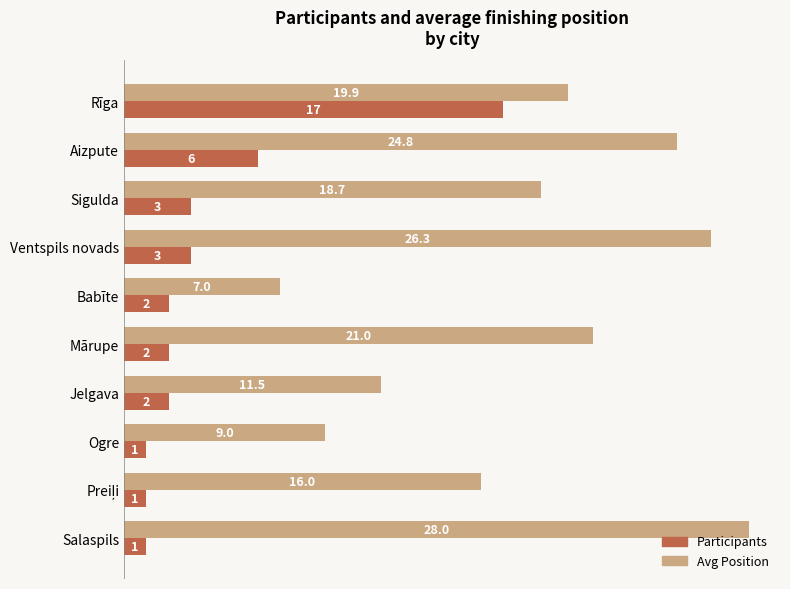

What is the difference between the second highest and second lowest values in the Participants series?

5.0